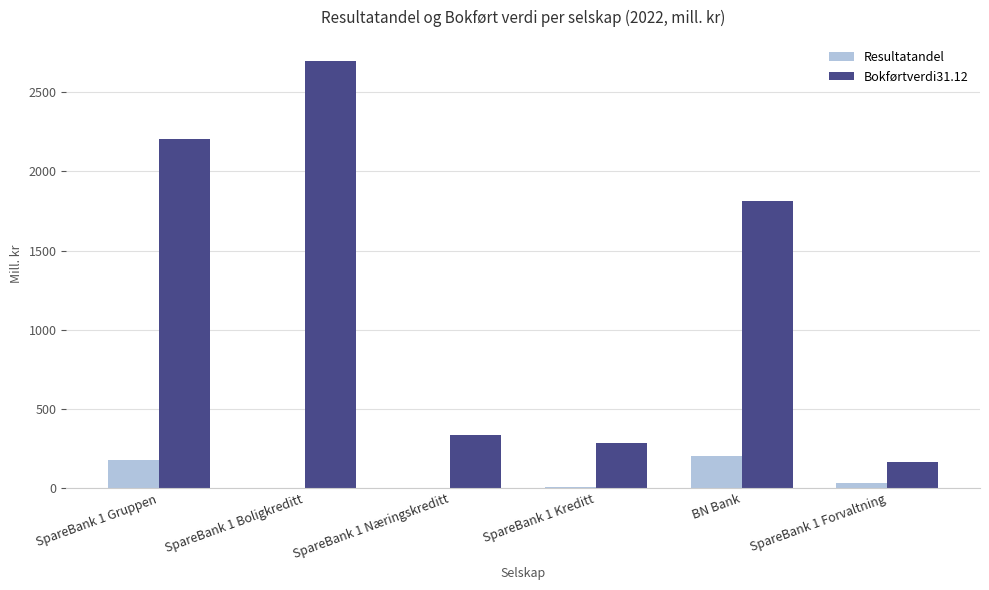

At which label does Resultatandel first exceed 33?

SpareBank 1 Gruppen